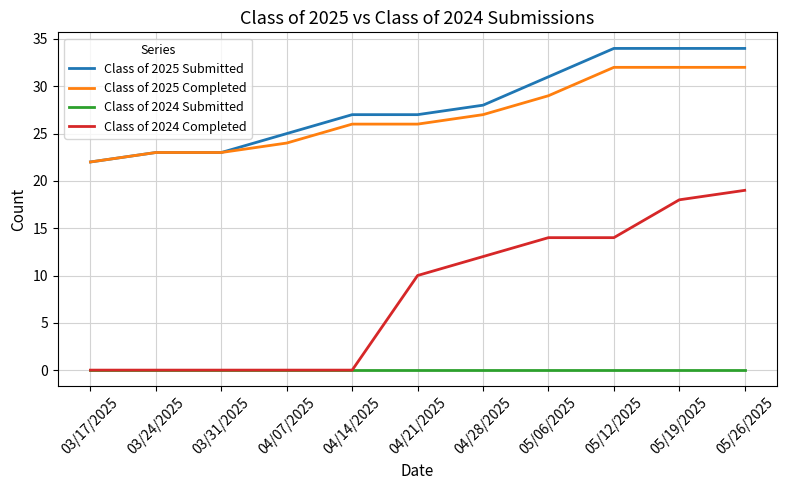

What position from the right is 04/07/2025?

8